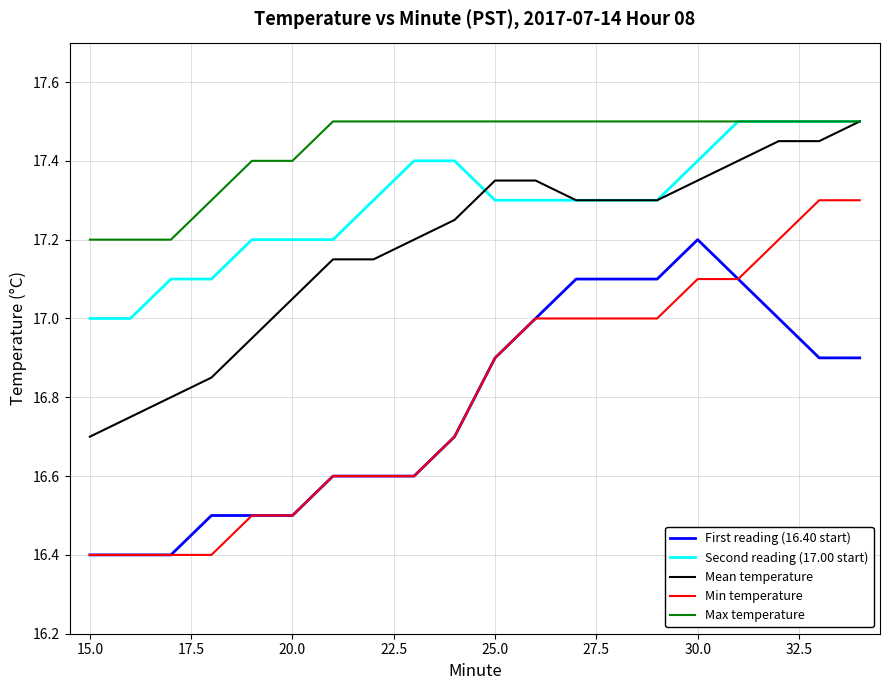

True or false: Min temperature and Max temperature intersect in this chart.

False